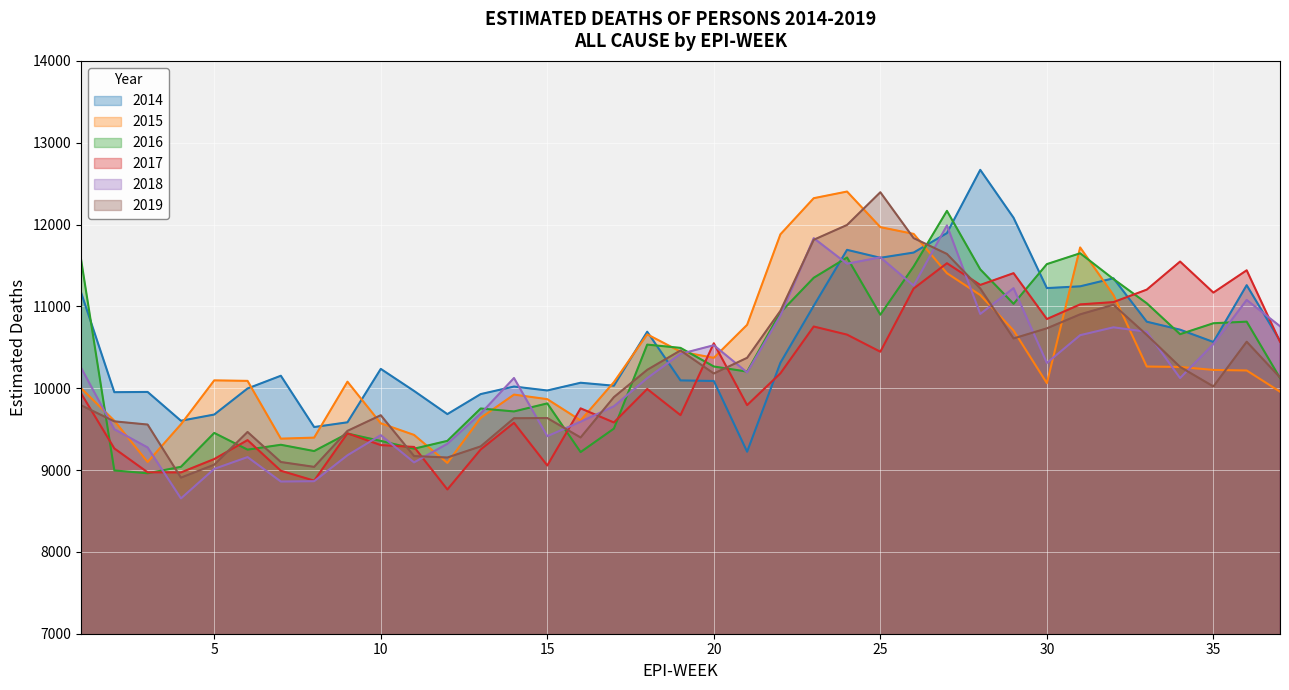

What is the value of the 2017 point at the 30th from the left?

10845.5